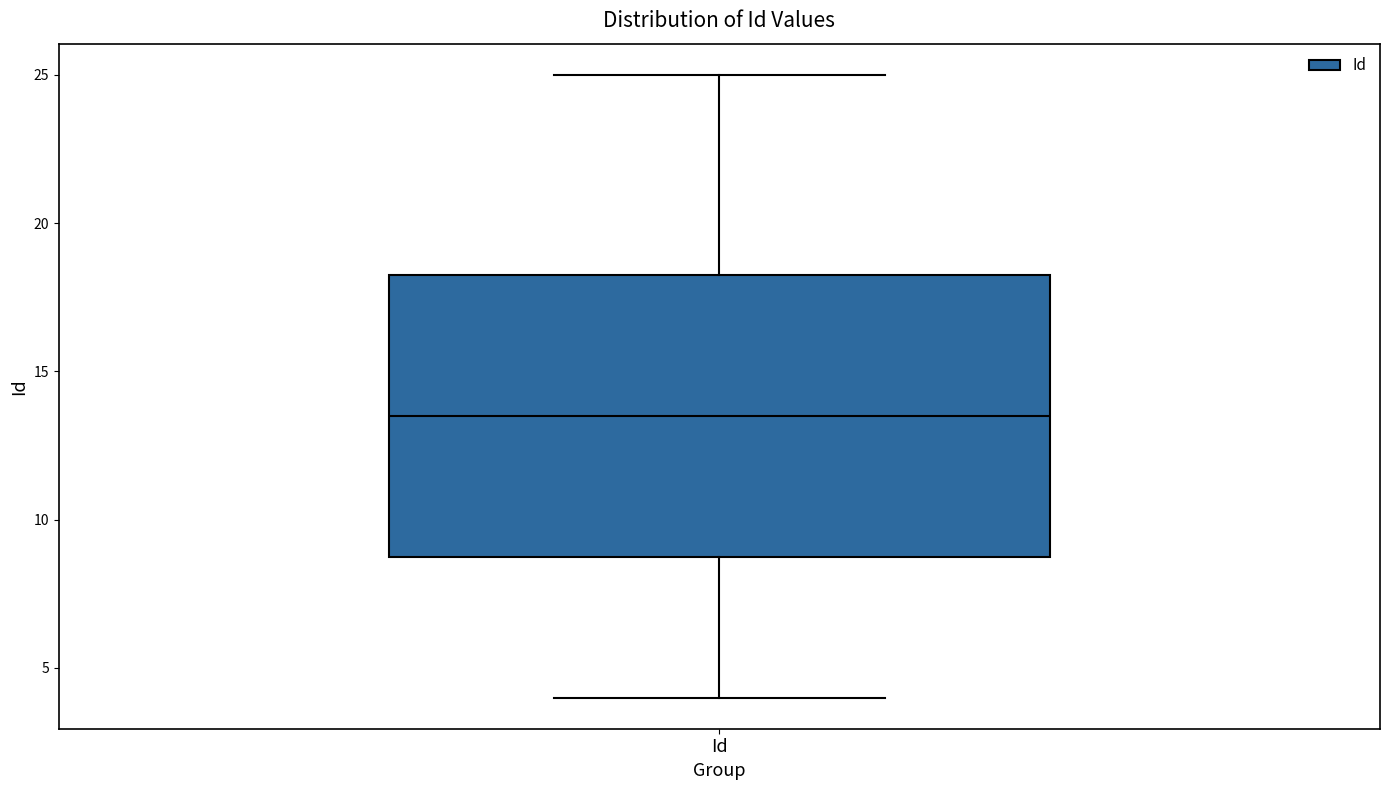

Read this box plot against the y-axis: the position of the median line, the range covered by the box, and the ends of both whiskers. The values are not printed on the chart, so give them approximately, as read against the axis.

median 13.5, box 9.0 to 18.5, whiskers 4.0 to 25.0